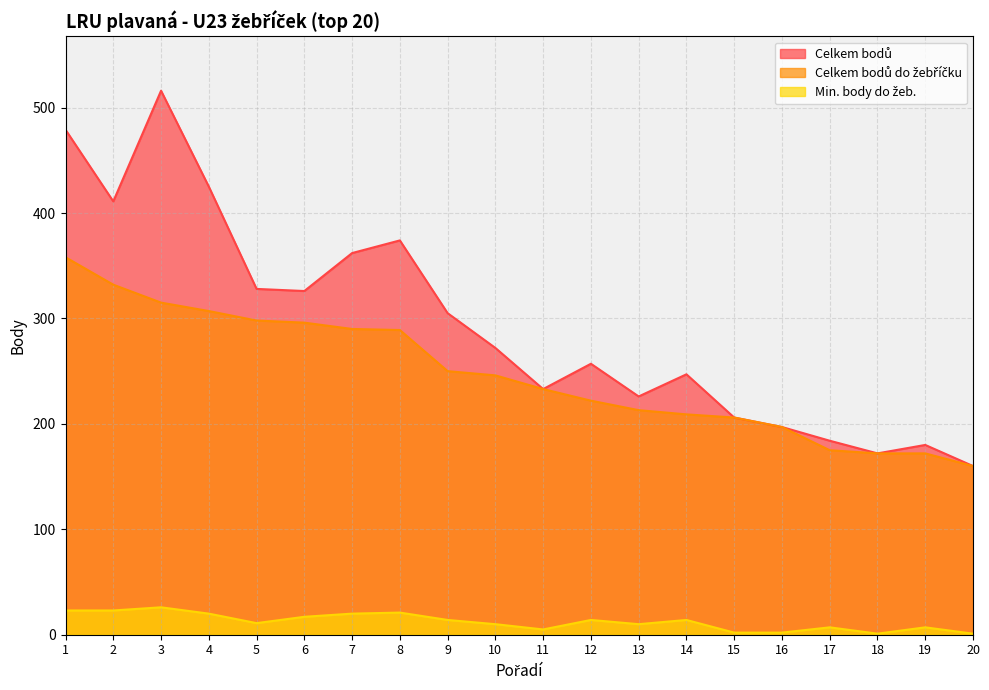

Is the value of Min. body do žeb. at 7 greater than the value of Celkem bodů do žebříčku at 14?

No